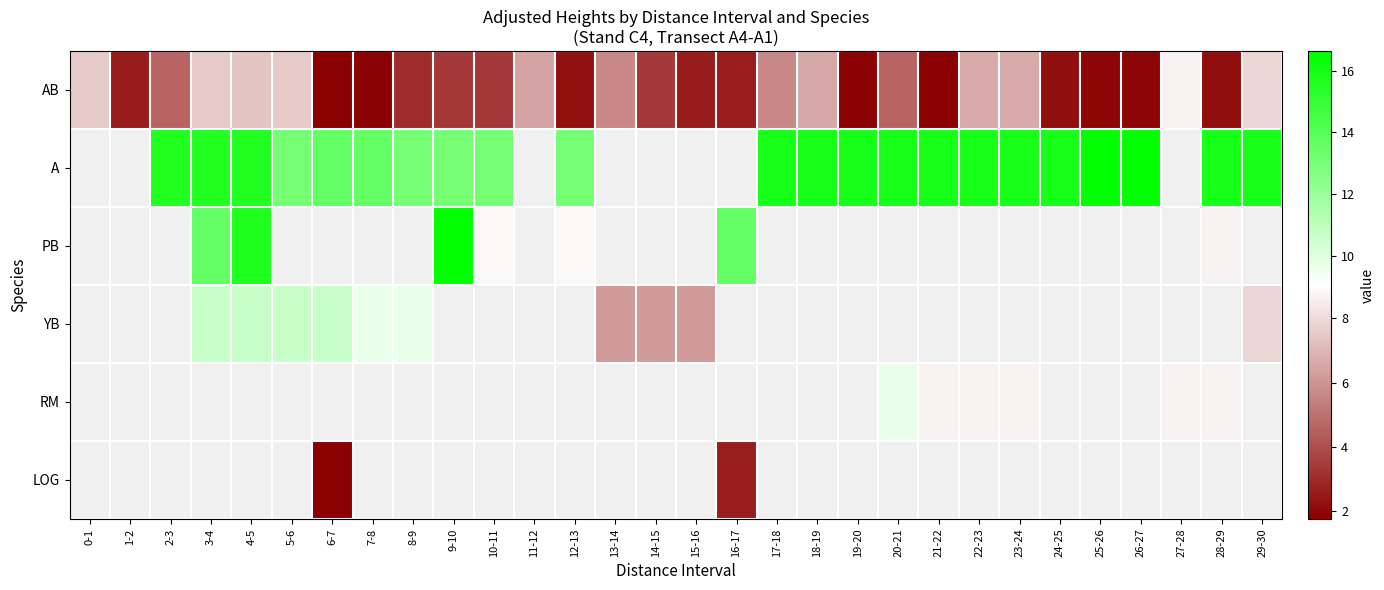

Between 17-18 and 25-26, which is larger?

17-18